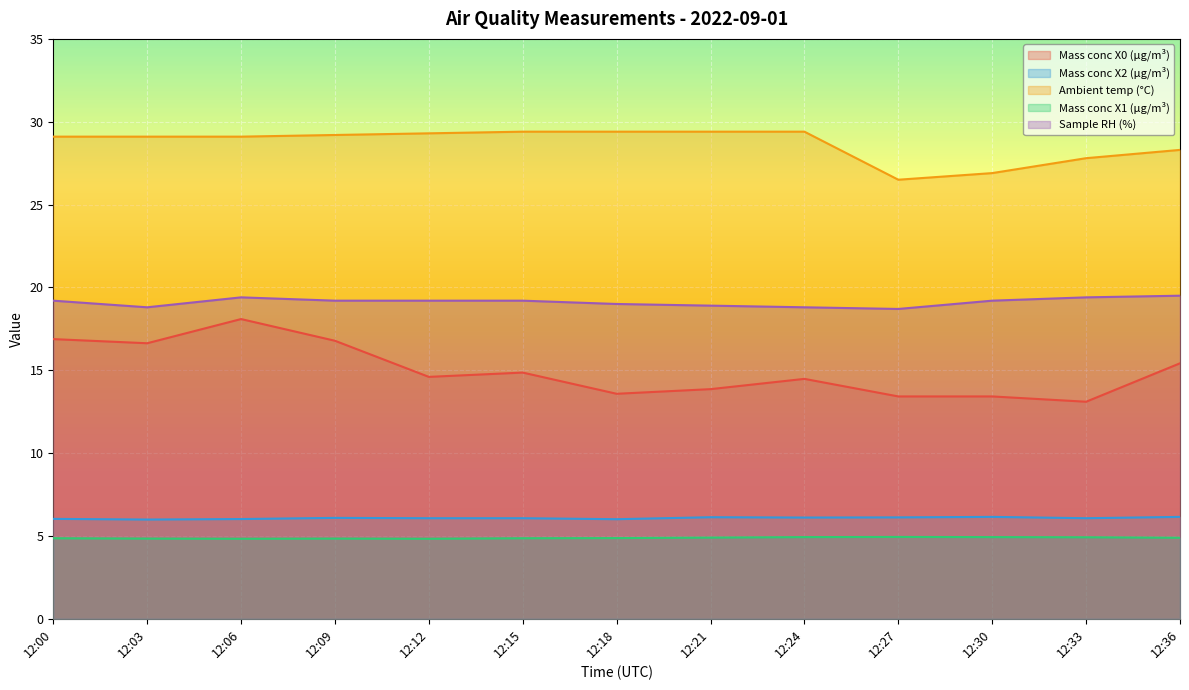

Rank the series at 12:06 from highest to lowest value.

Ambient temp (°C), Sample RH (%), Mass conc X0 (μg/m³), Mass conc X2 (μg/m³), Mass conc X1 (μg/m³)